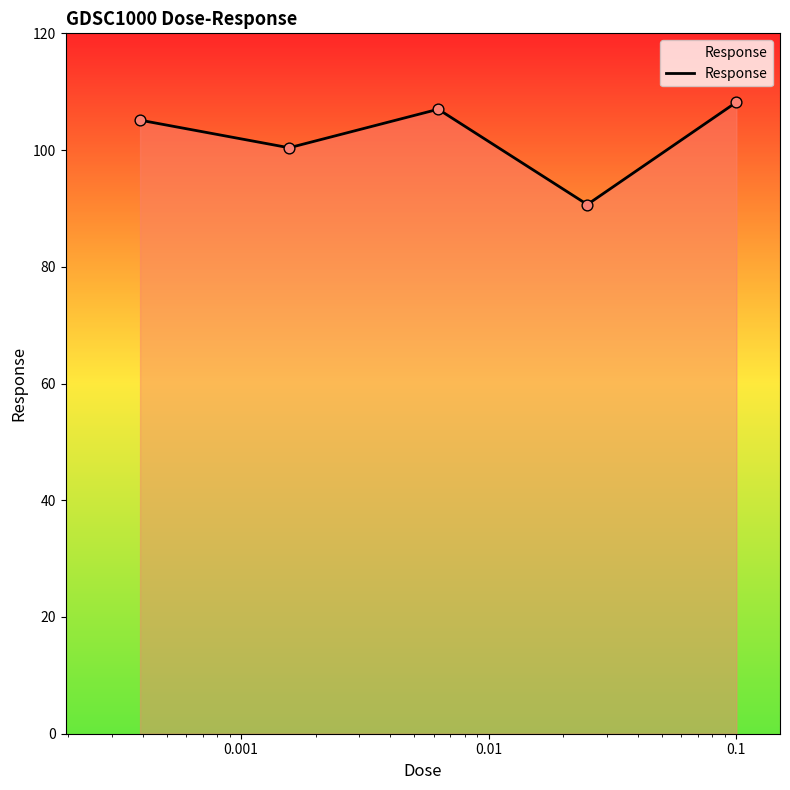

True or false: the data has more than 1 interior local peaks.

False